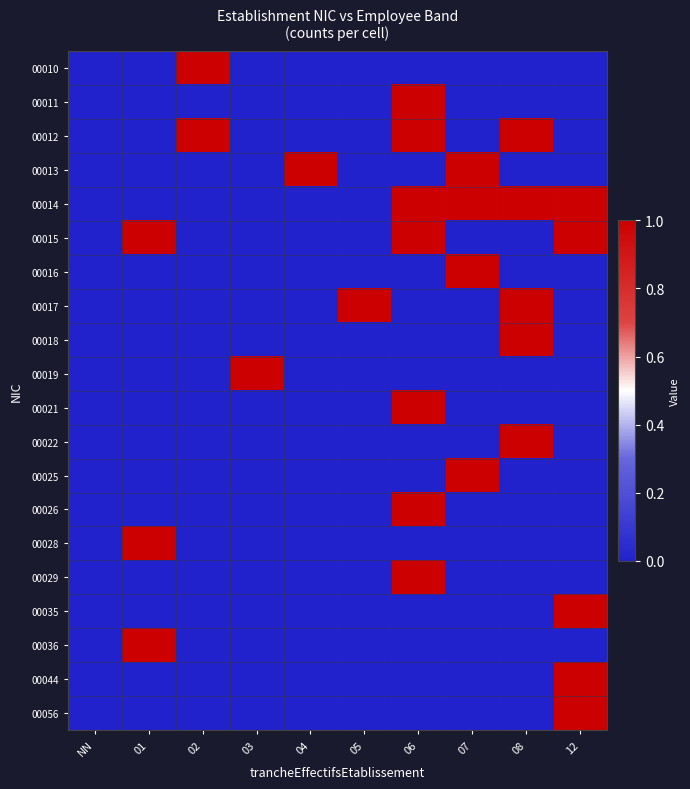

At how many categories does at least one series exceed 0?

9